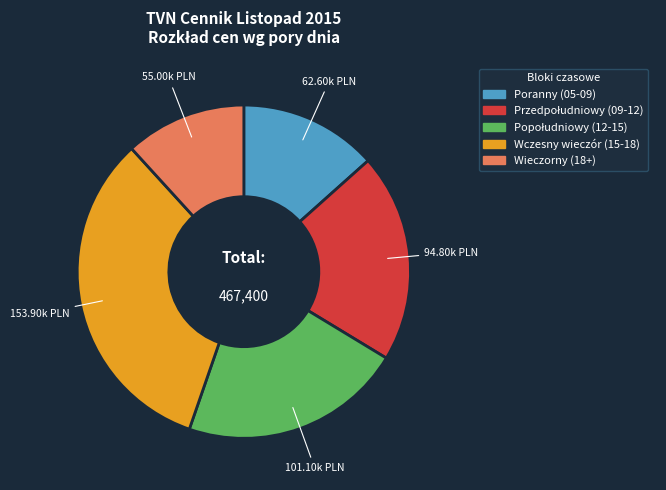

Is there a majority slice in this chart?

No